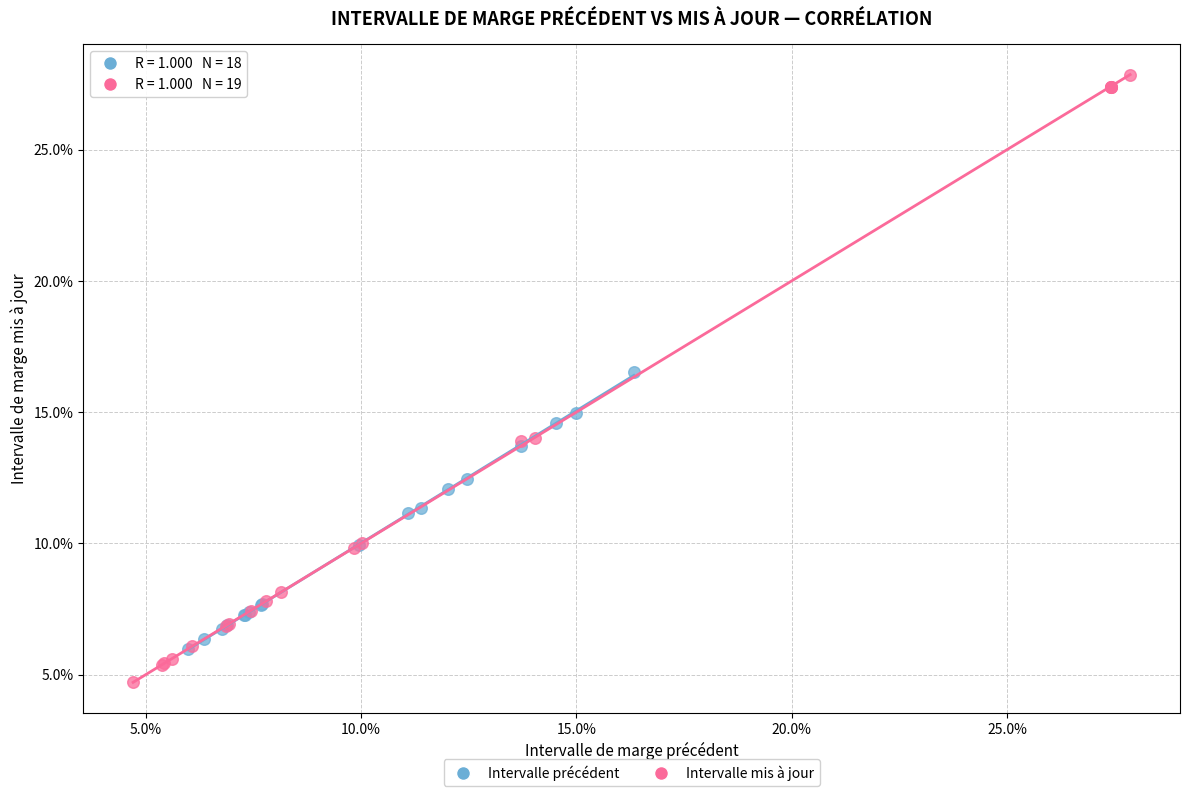

Which series reaches the minimum Y coordinate?

Intervalle mis à jour